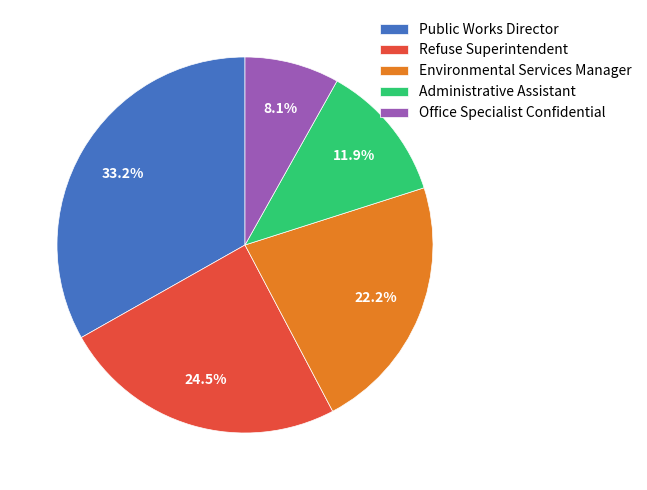

Do Refuse Superintendent and Administrative Assistant together represent more than half of the pie?

No